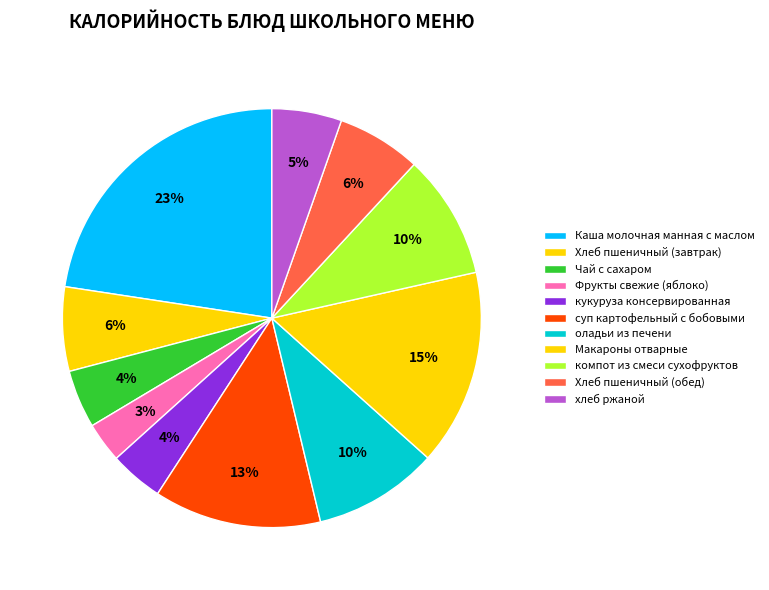

To the nearest percent, what portion does кукуруза консервированная represent?

4%